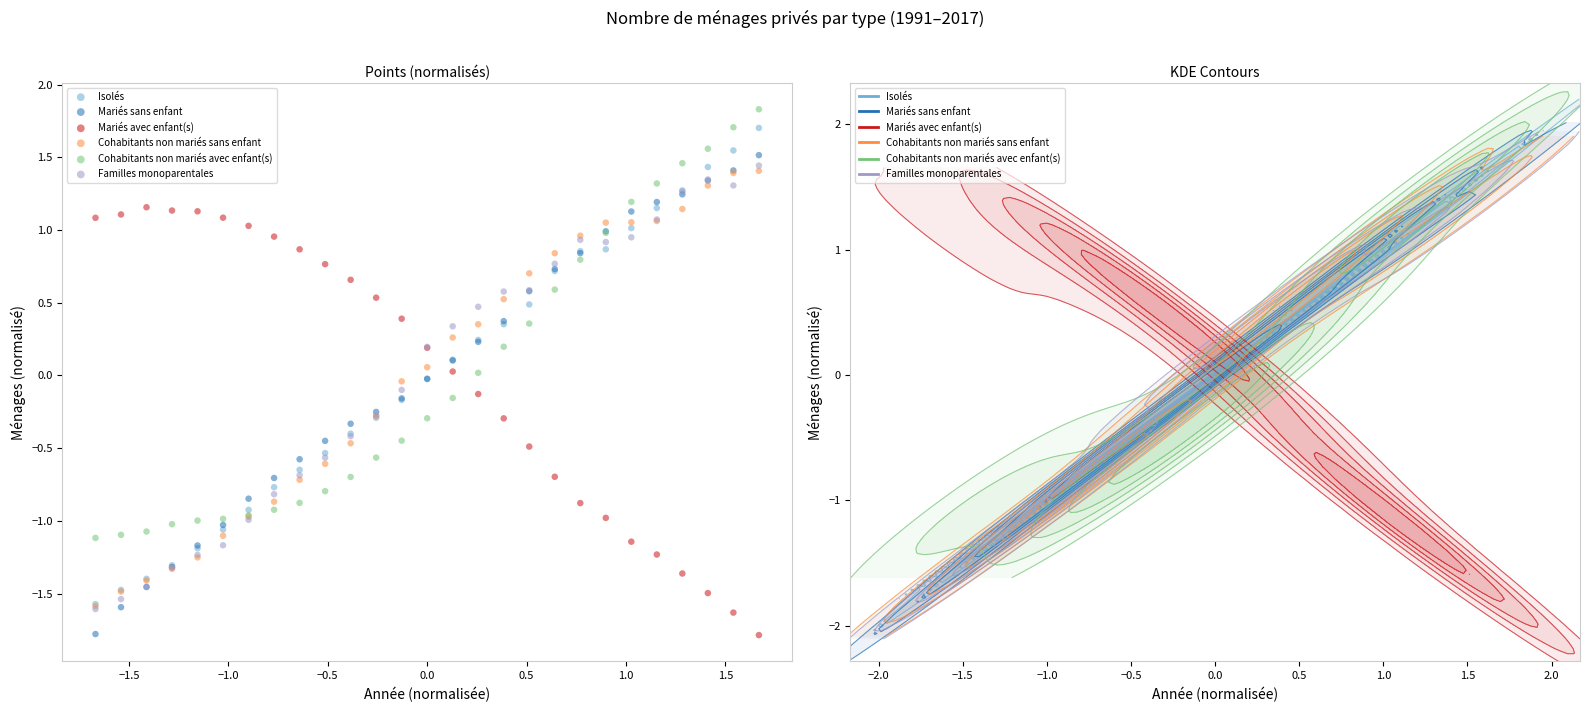

What are all the series names shown in the legend?

Isolés, Mariés sans enfant, Mariés avec enfant(s), Cohabitants non mariés sans enfant, Cohabitants non mariés avec enfant(s), Familles monoparentales